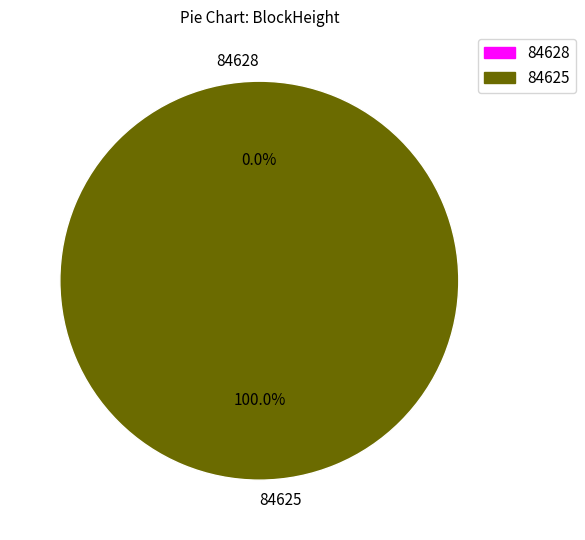

Which category accounts for the majority?

84625